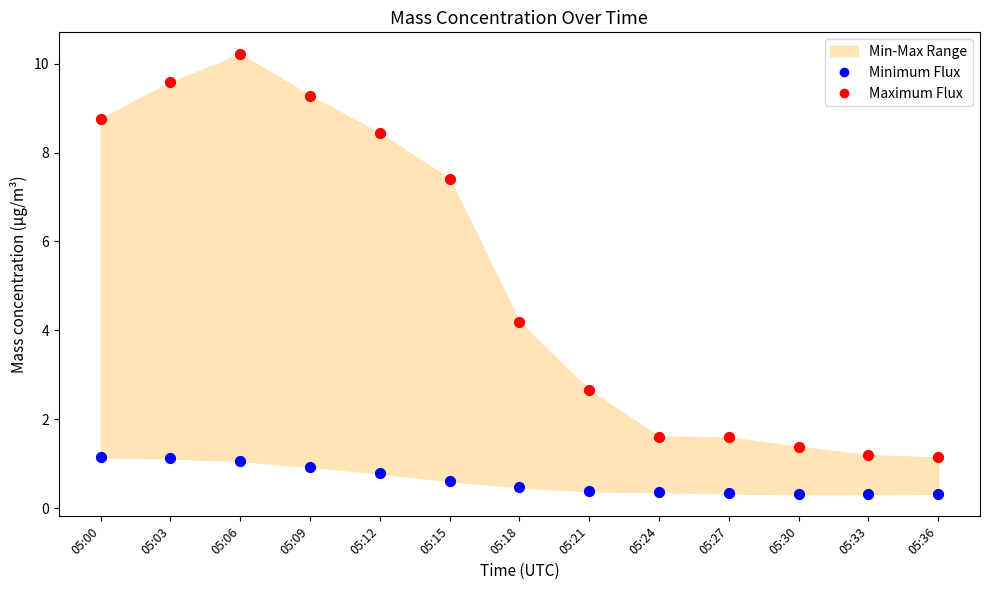

In the Maximum Flux series, what Y value is closest to 5?

4.2